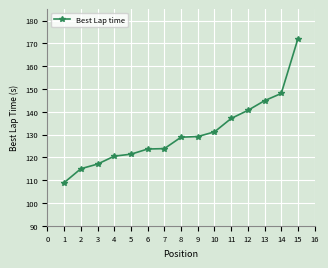

What is the value of the 7th point from the left?

123.8